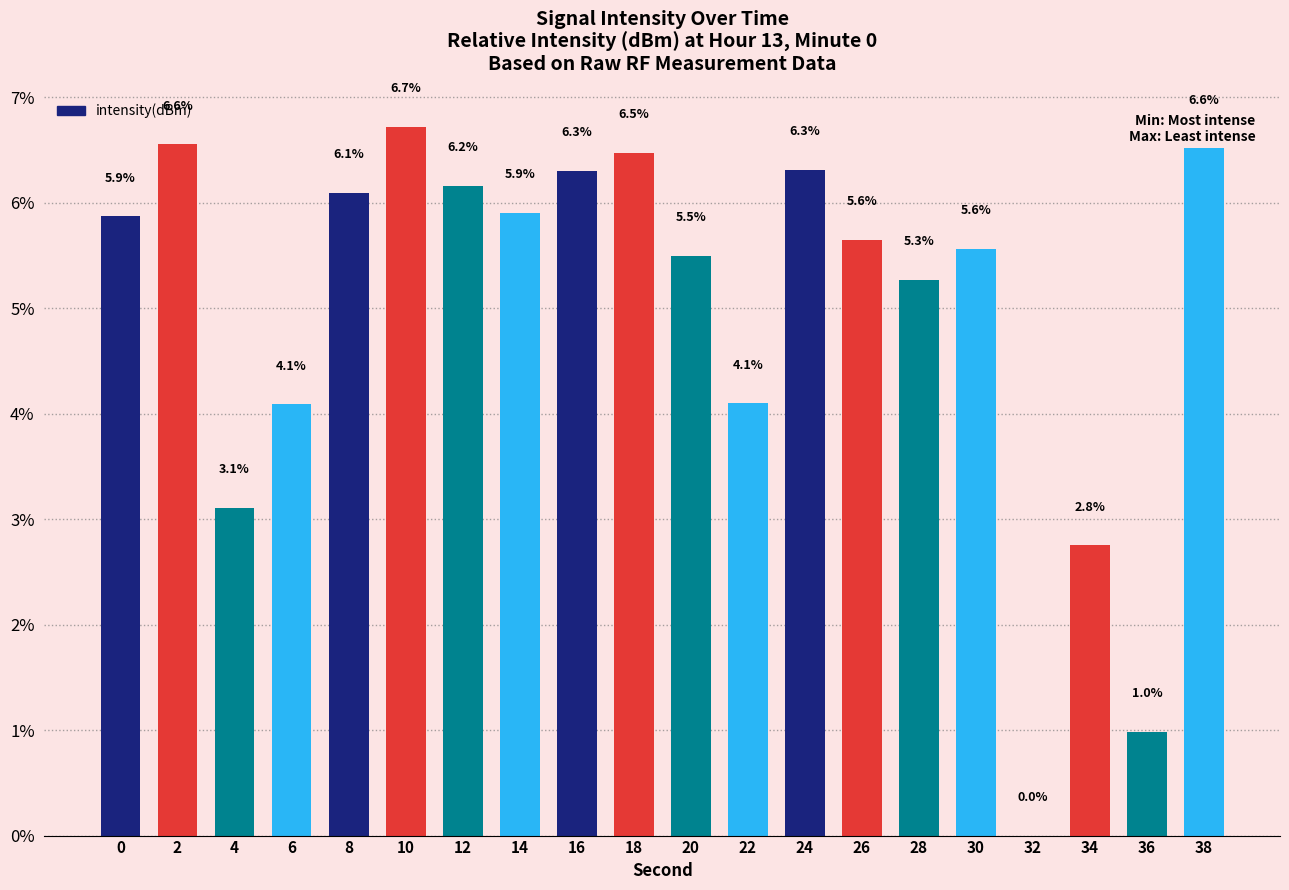

Between 36 and 18, which is larger?

18